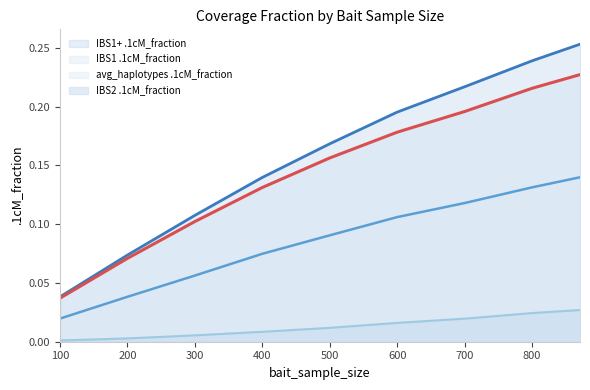

Is the value of avg_haplotypes .1cM_fraction at 800 greater than the value of IBS1+ .1cM_fraction at 100?

Yes